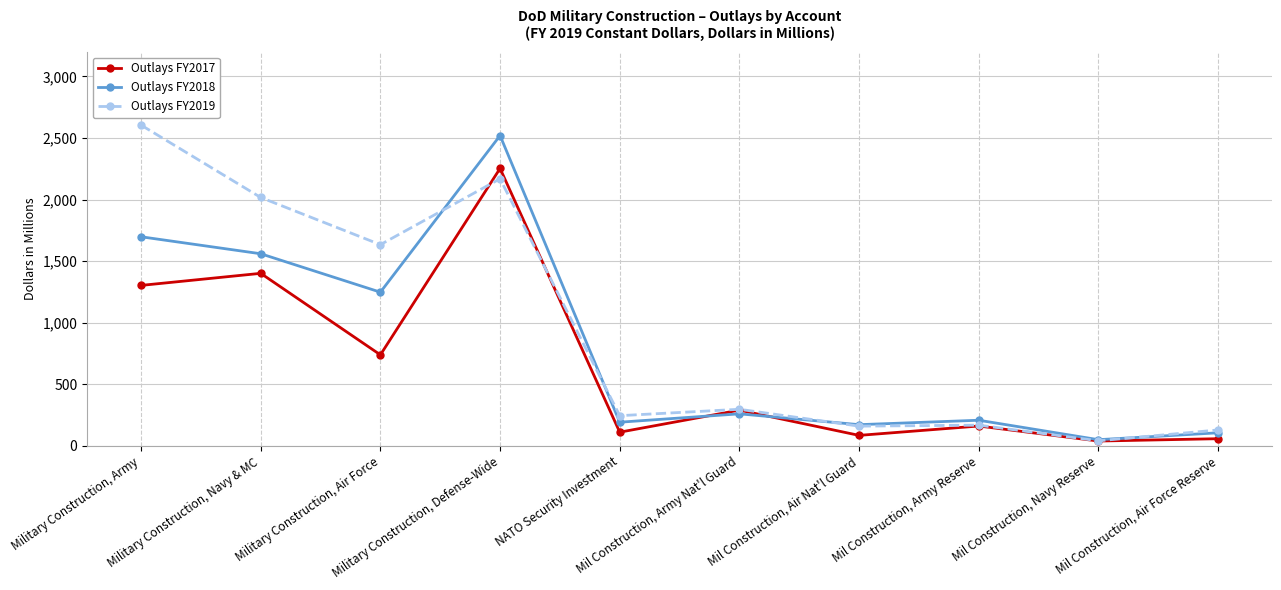

Rank the series by their average value, from lowest to highest.

Outlays FY2017, Outlays FY2018, Outlays FY2019